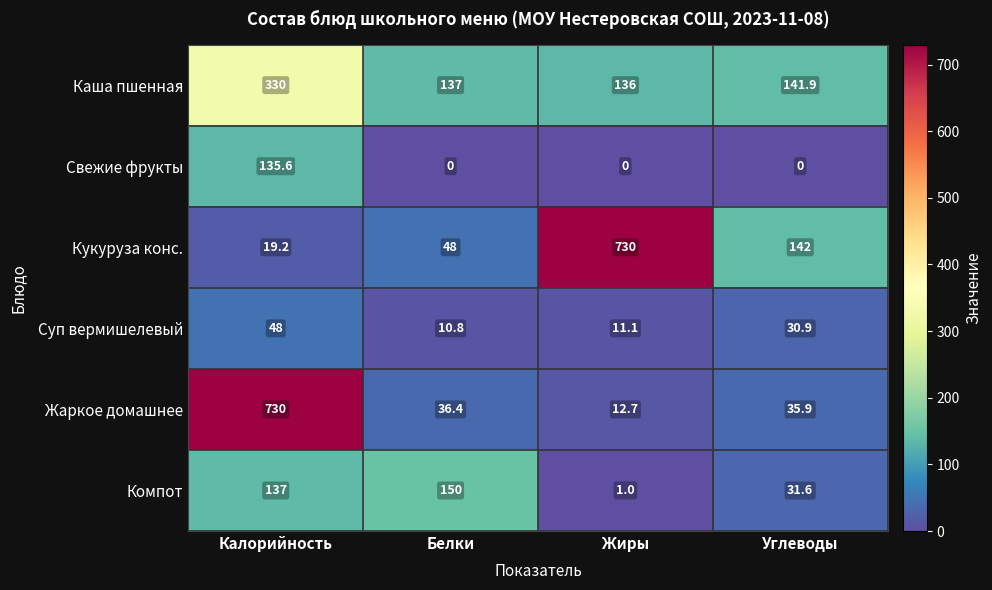

Is it true that Кукуруза конс. equals 48.0 at Белки?

True